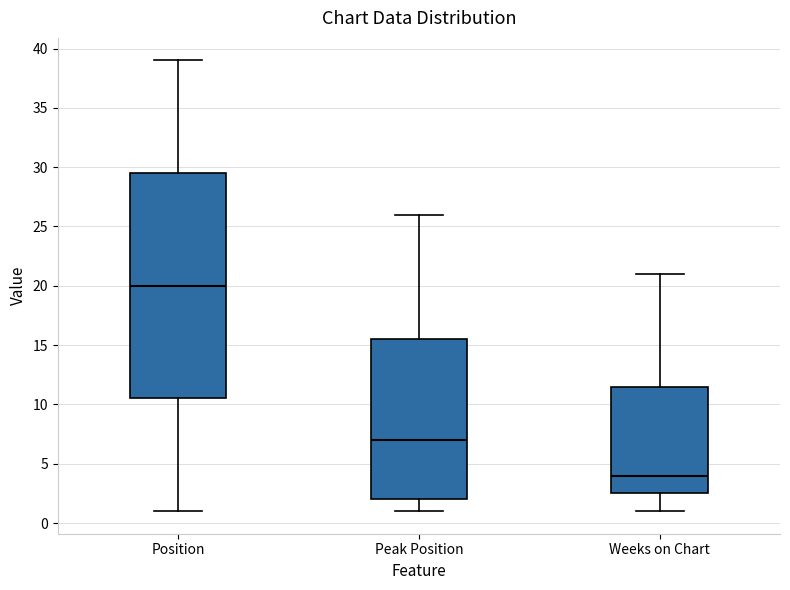

Reading left to right, read every box against the y-axis: the position of its median line, the range the box covers, and the ends of its whiskers. The values are not printed on the chart, so give them approximately, as read against the axis.

Position: median 20.0, box 10.5 to 29.5, whiskers 1.0 to 39.0
Peak Position: median 7.0, box 2.0 to 15.5, whiskers 1.0 to 26.0
Weeks on Chart: median 4.0, box 2.5 to 11.5, whiskers 1.0 to 21.0